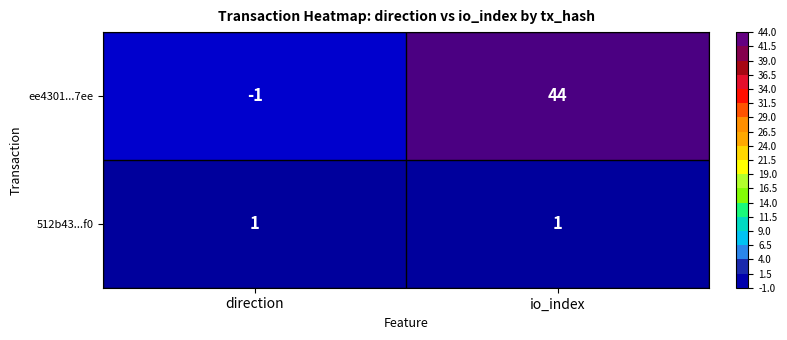

List the series in order of their overall mean, lowest first.

512b43...f0, ee4301...7ee